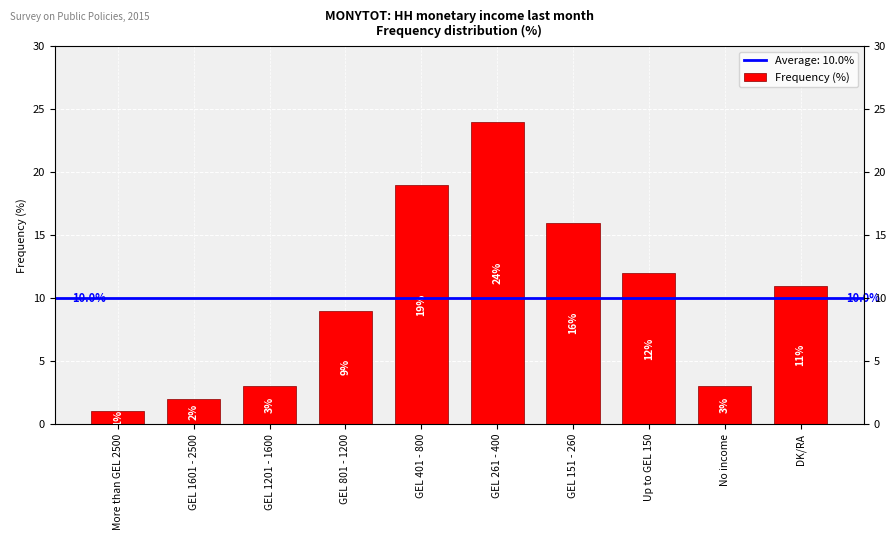

True or false: the data shows 11 at DK/RA.

True